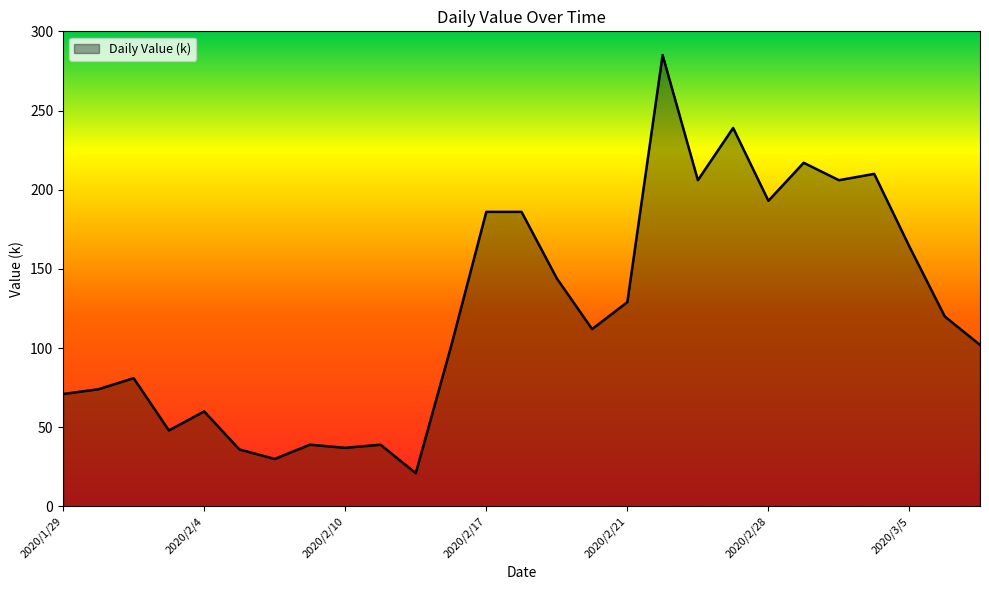

What is the minimum value shown in the chart?

21